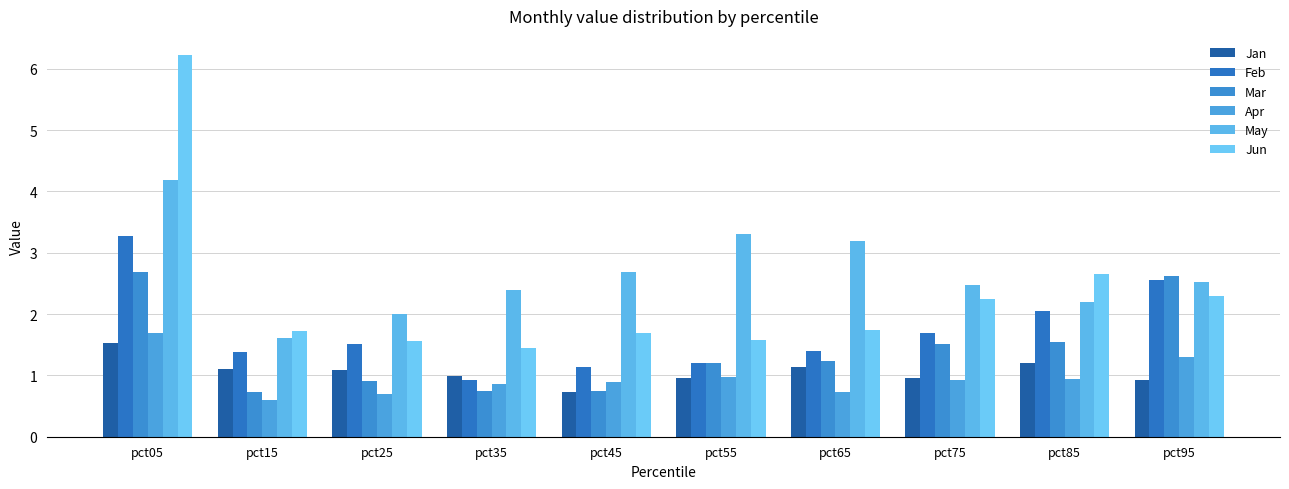

How many groups of bars are there?

10